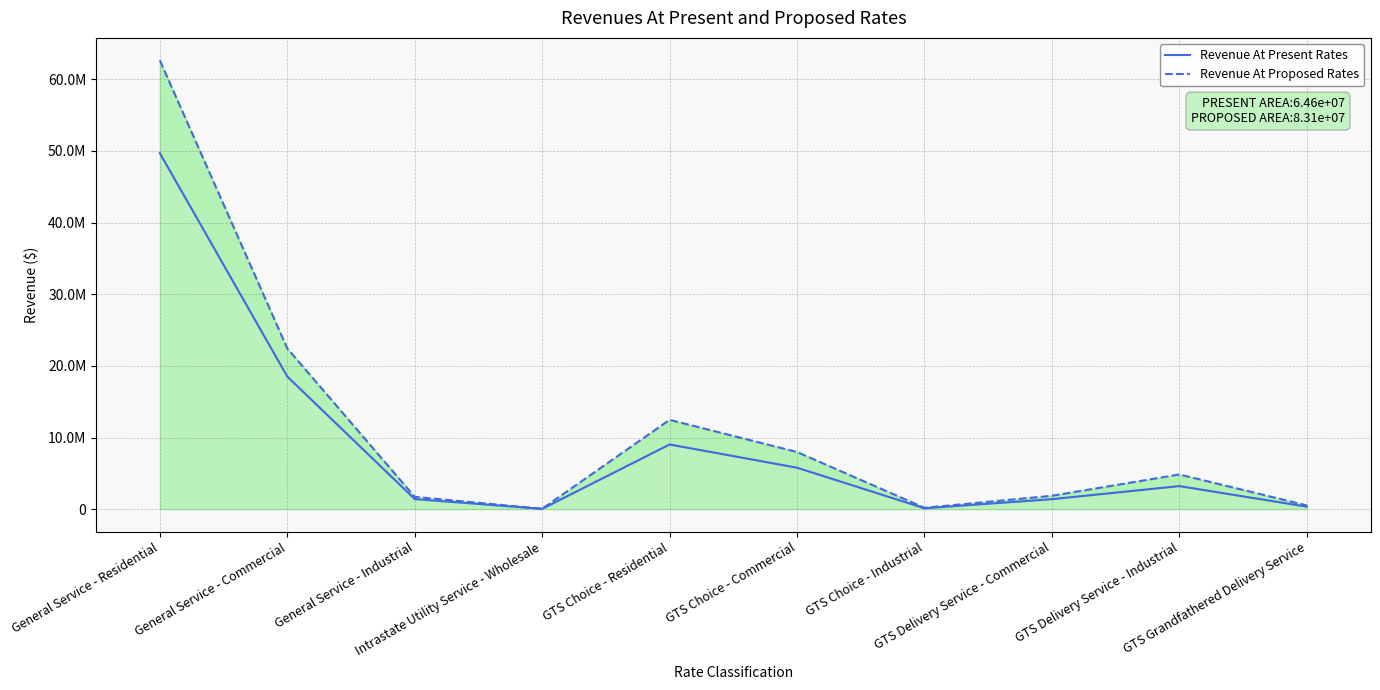

At which category does Revenue At Proposed Rates reach its first local peak?

GTS Choice - Residential